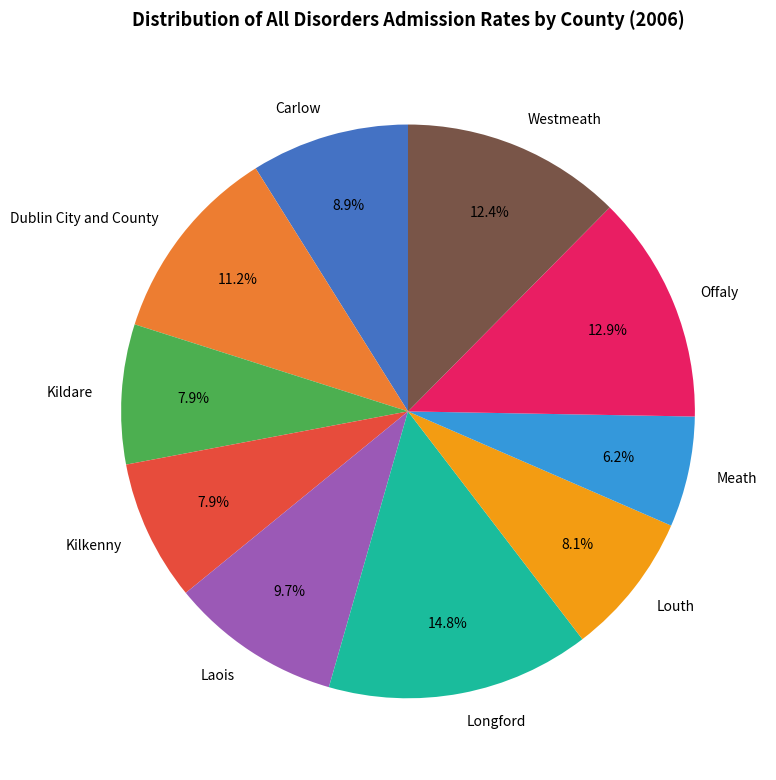

What percentage do Offaly and Westmeath together represent?

25.3%